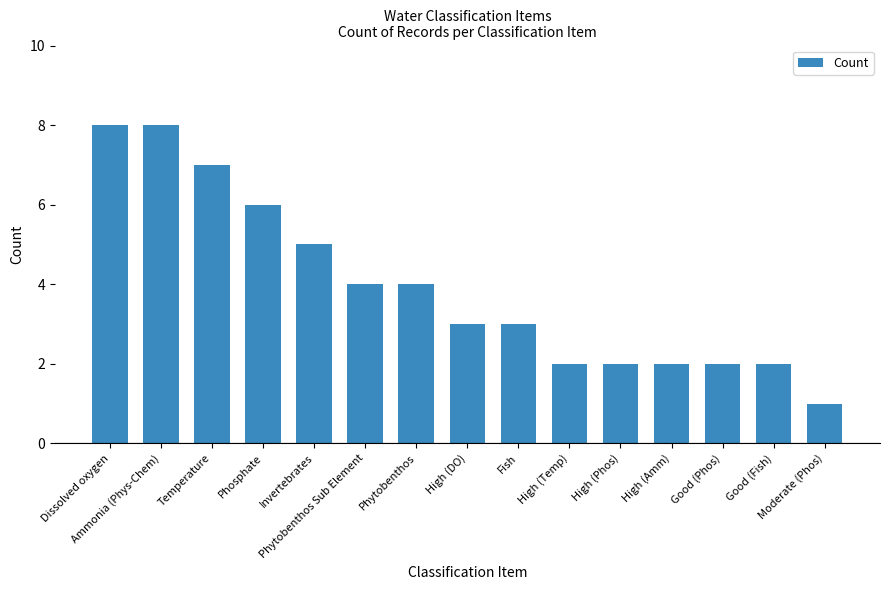

Reading right to left, transcribe all the data shown in this chart.

1	2	2	2	2	2	3	3	4	4	5	6	7	8	8